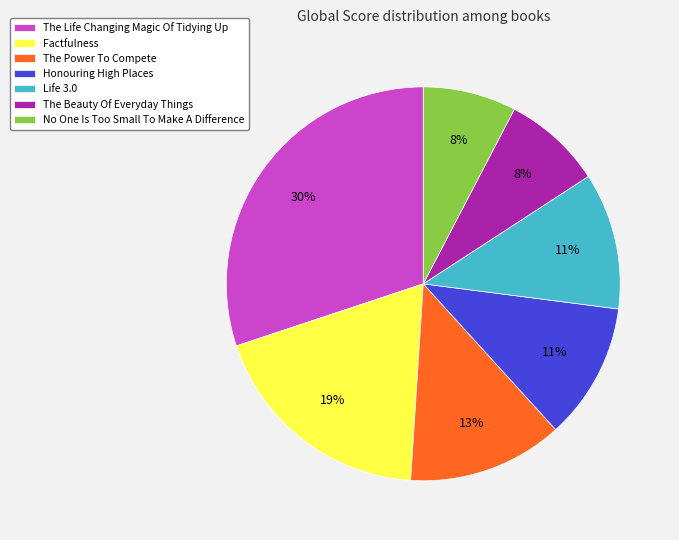

To the nearest percent, what portion does No One Is Too Small To Make A Difference represent?

8%